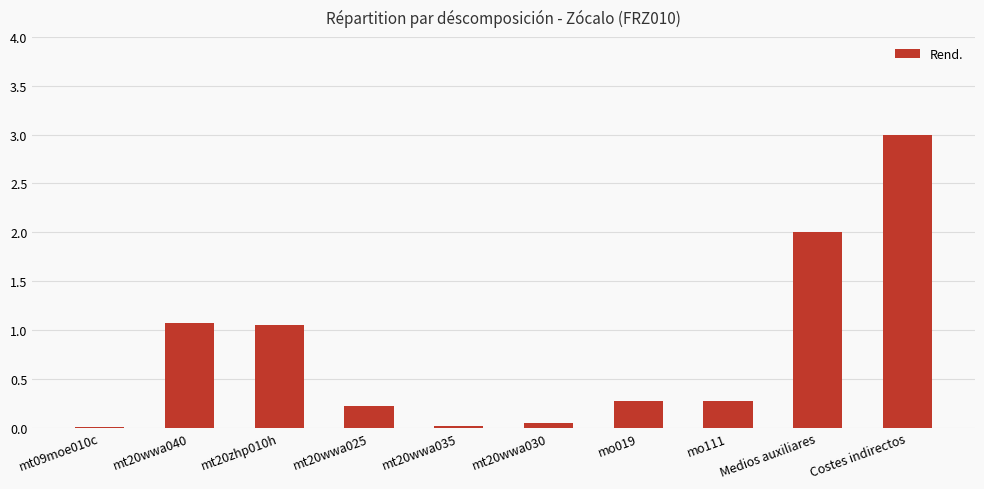

Between mt20wwa030 and Costes indirectos, which is larger?

Costes indirectos